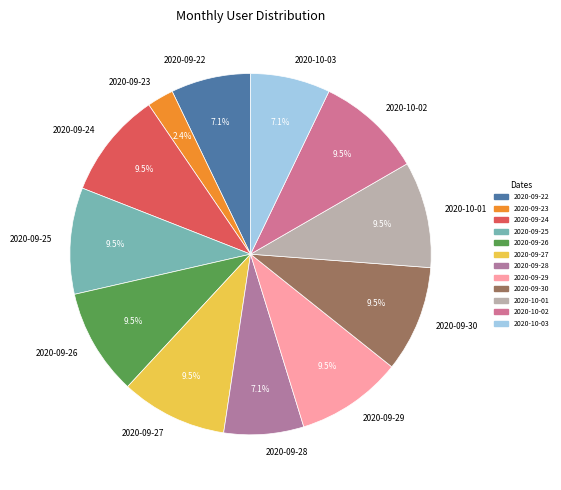

Which category has the smallest portion of the pie?

2020-09-23